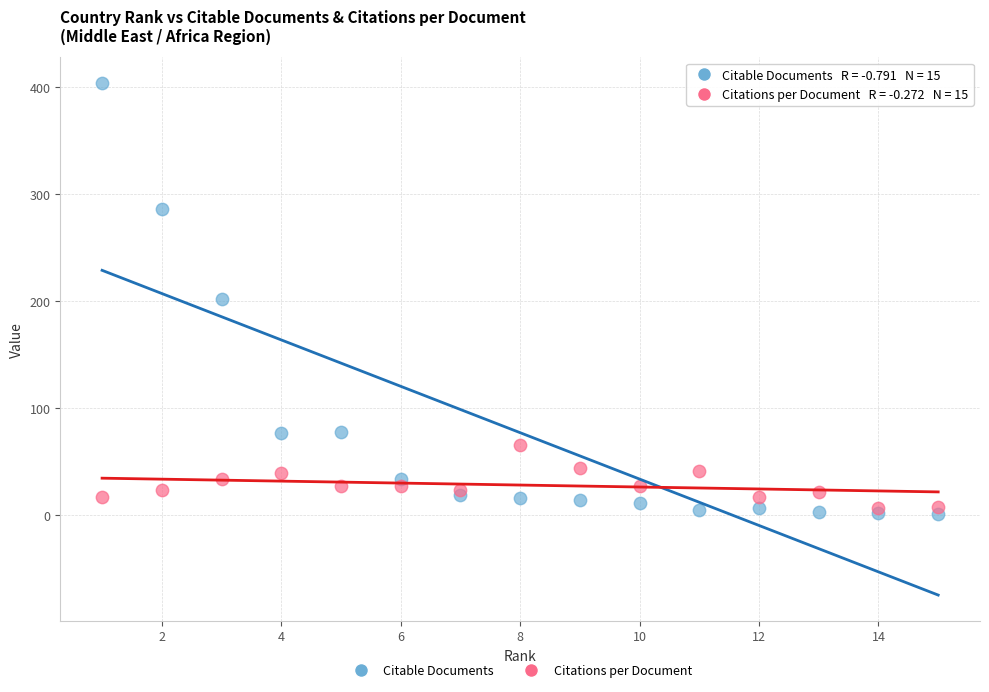

Which series contains the highest Y value?

Citable Documents